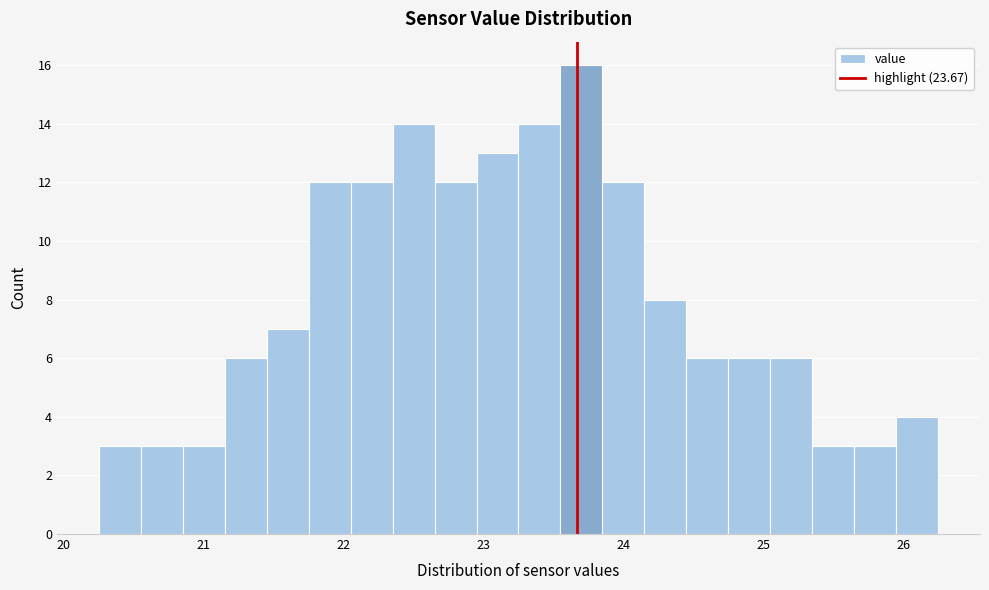

Read against the x-axis, roughly where is the centre of the tallest bar?

23.7